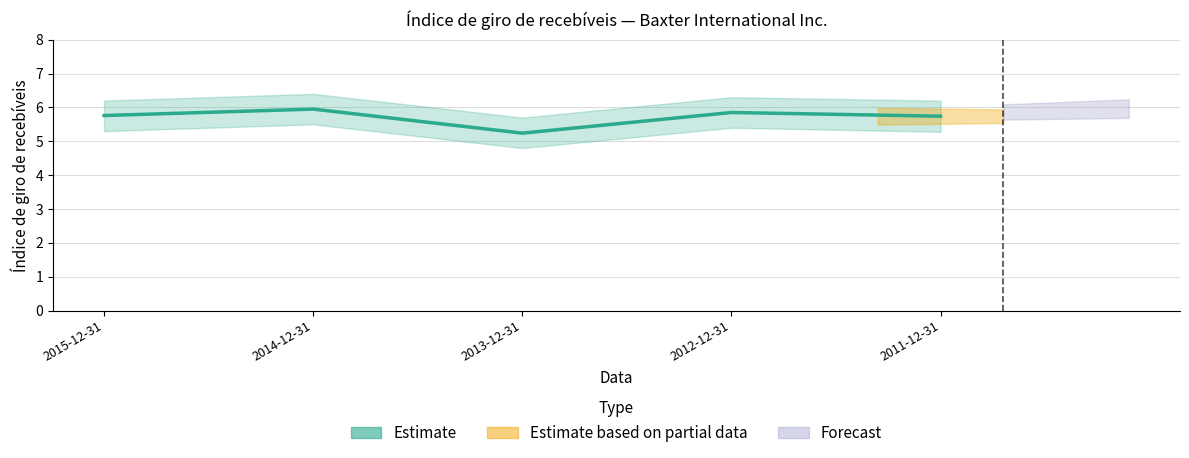

What is the greatest value displayed?

6.0